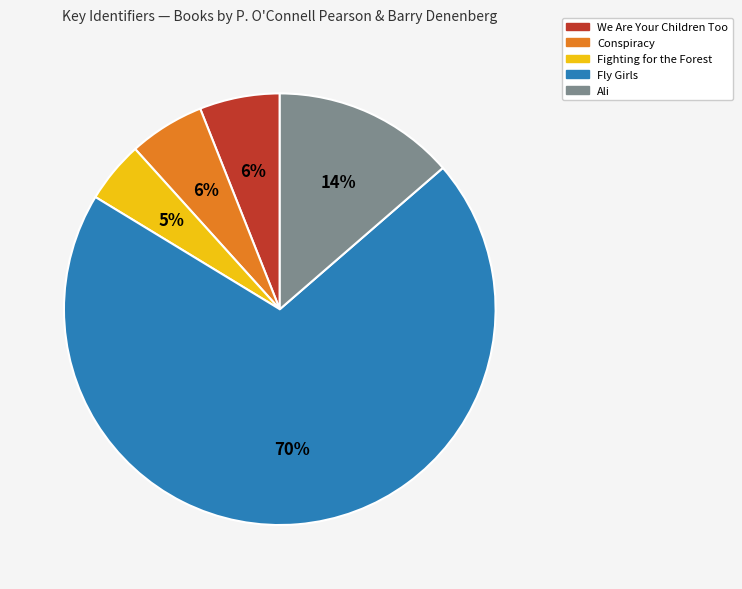

To the nearest percent, what percentage of the pie is Conspiracy?

6%